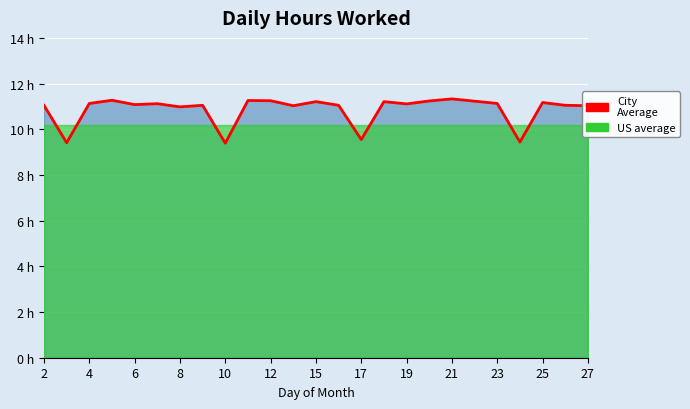

Is it true that the value at 12 is 18.4?

False